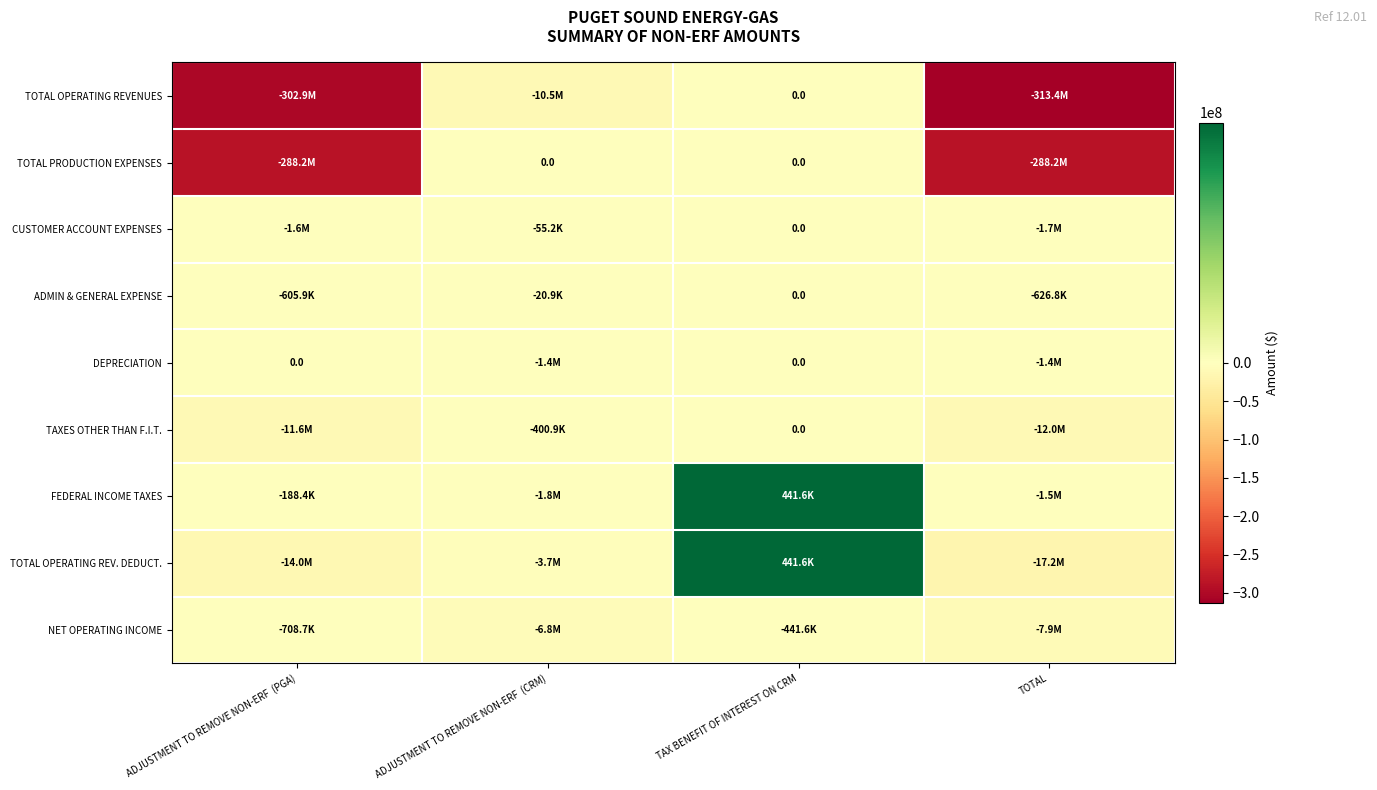

Which has a higher value, TAX BENEFIT OF INTEREST ON CRM or ADJUSTMENT TO REMOVE NON-ERF  (PGA)?

TAX BENEFIT OF INTEREST ON CRM